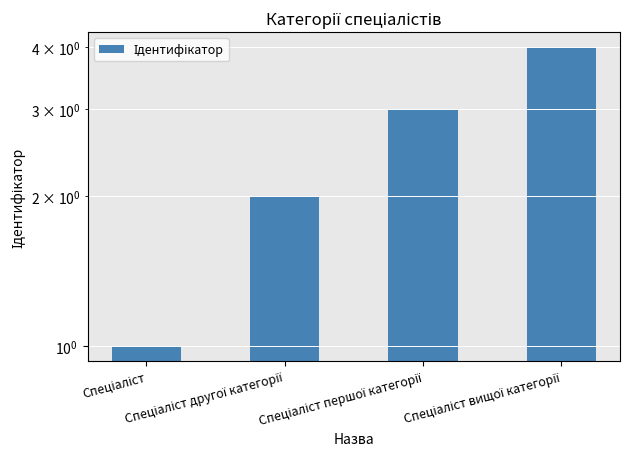

Does the chart contain any negative values?

No